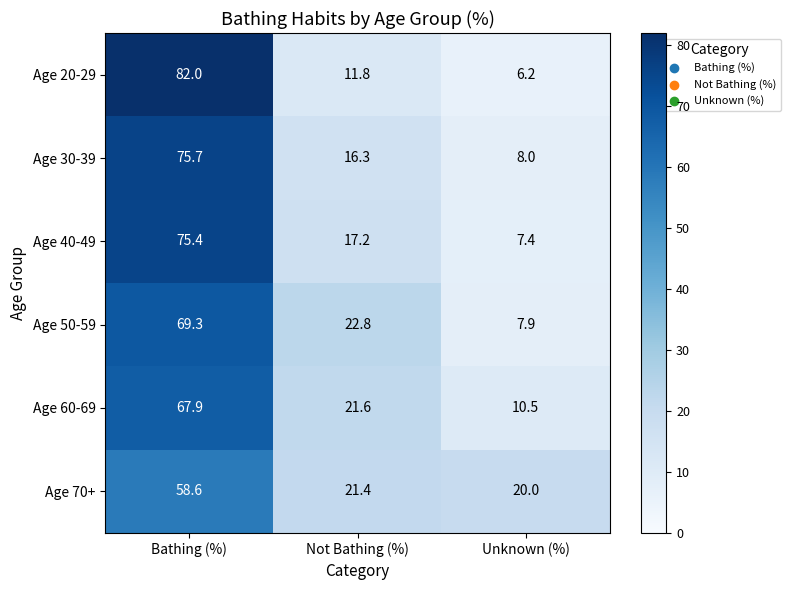

How many values in the Age 50-59 series exceed 22?

2